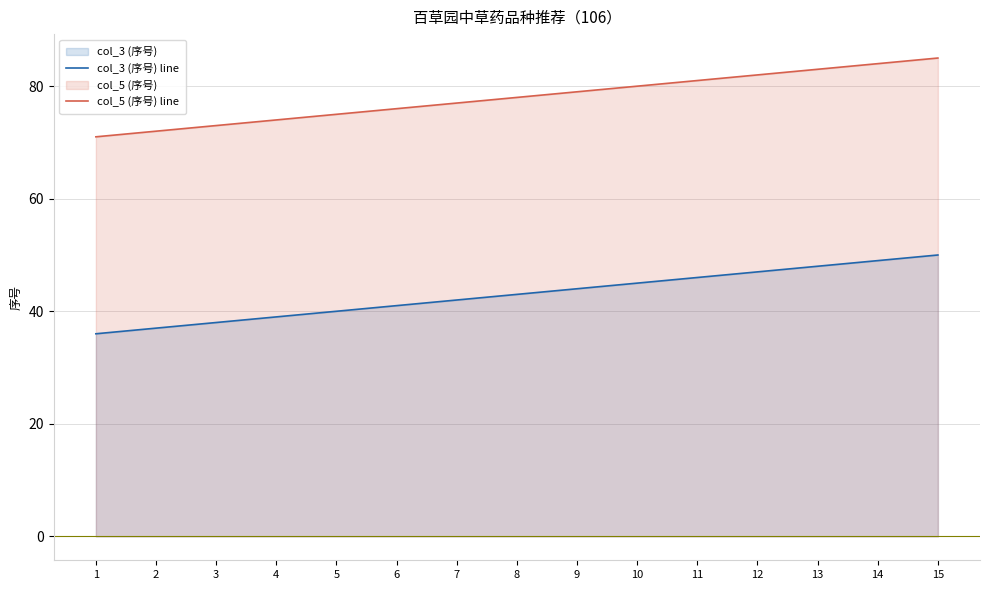

Count the number of data series in this chart.

2